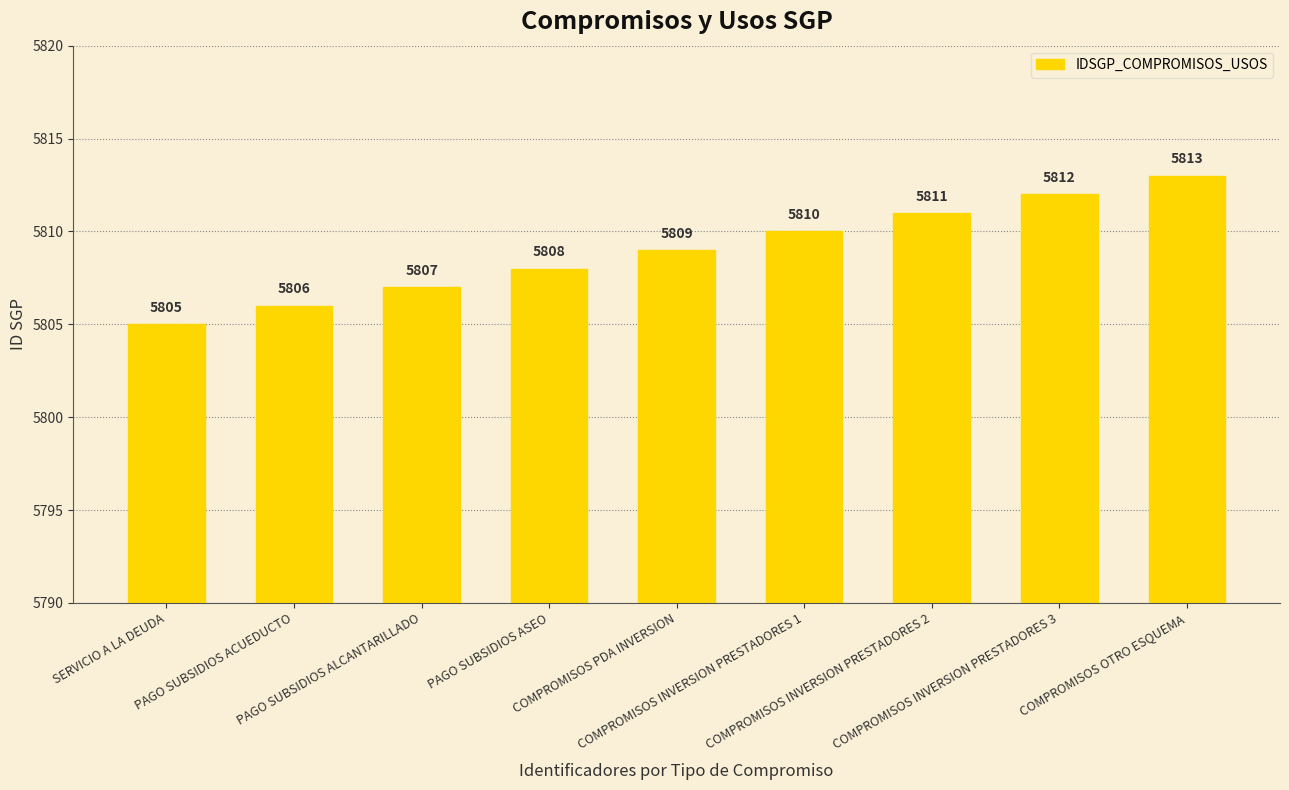

How many values are between 5807 and 5811?

5